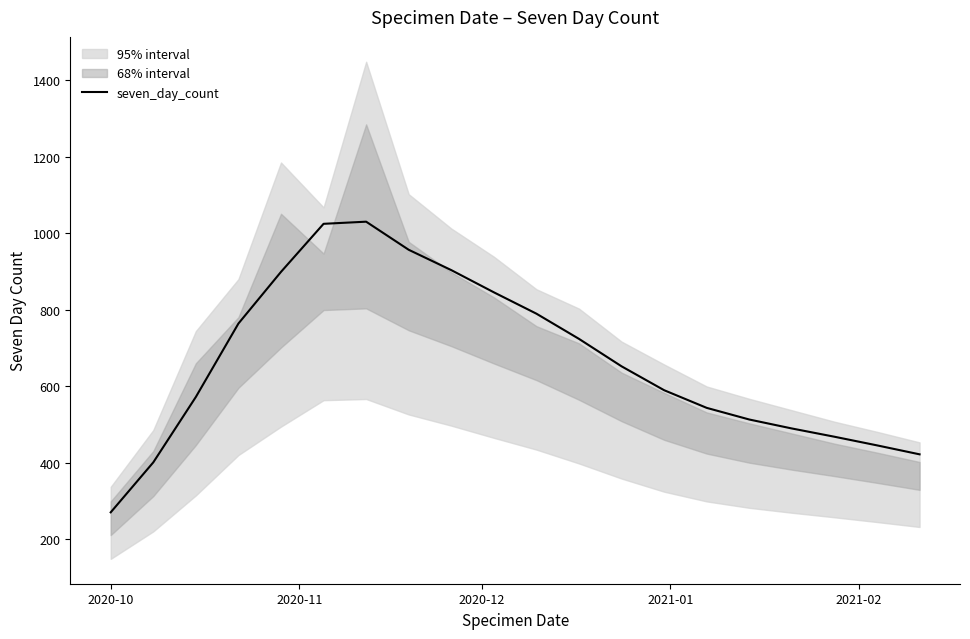

What is the smallest value displayed?

270.3